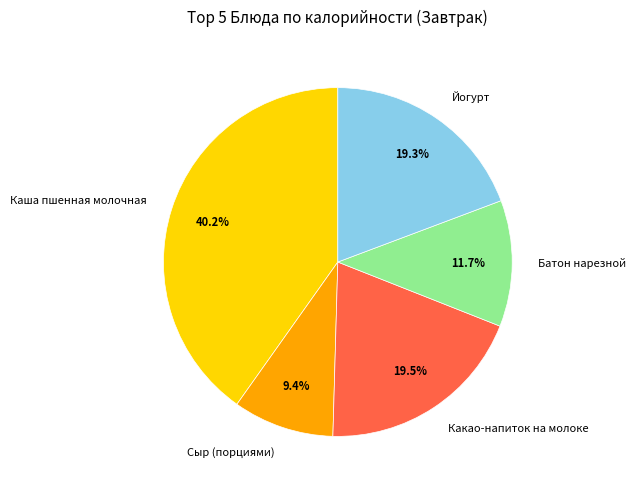

The Каша пшенная молочная slice represents 26% of the pie. True or false?

False